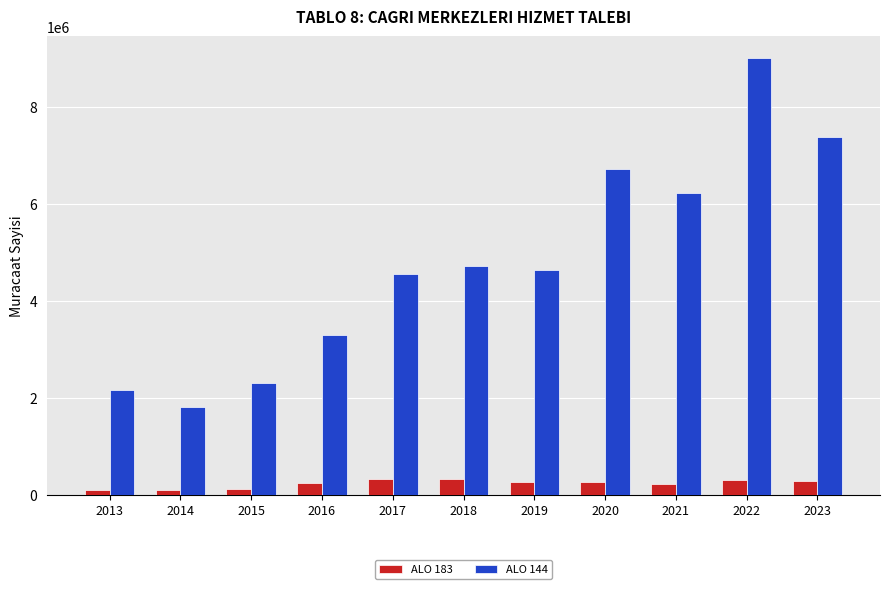

What is the spread (max minus min) of values at 2019?

4358385